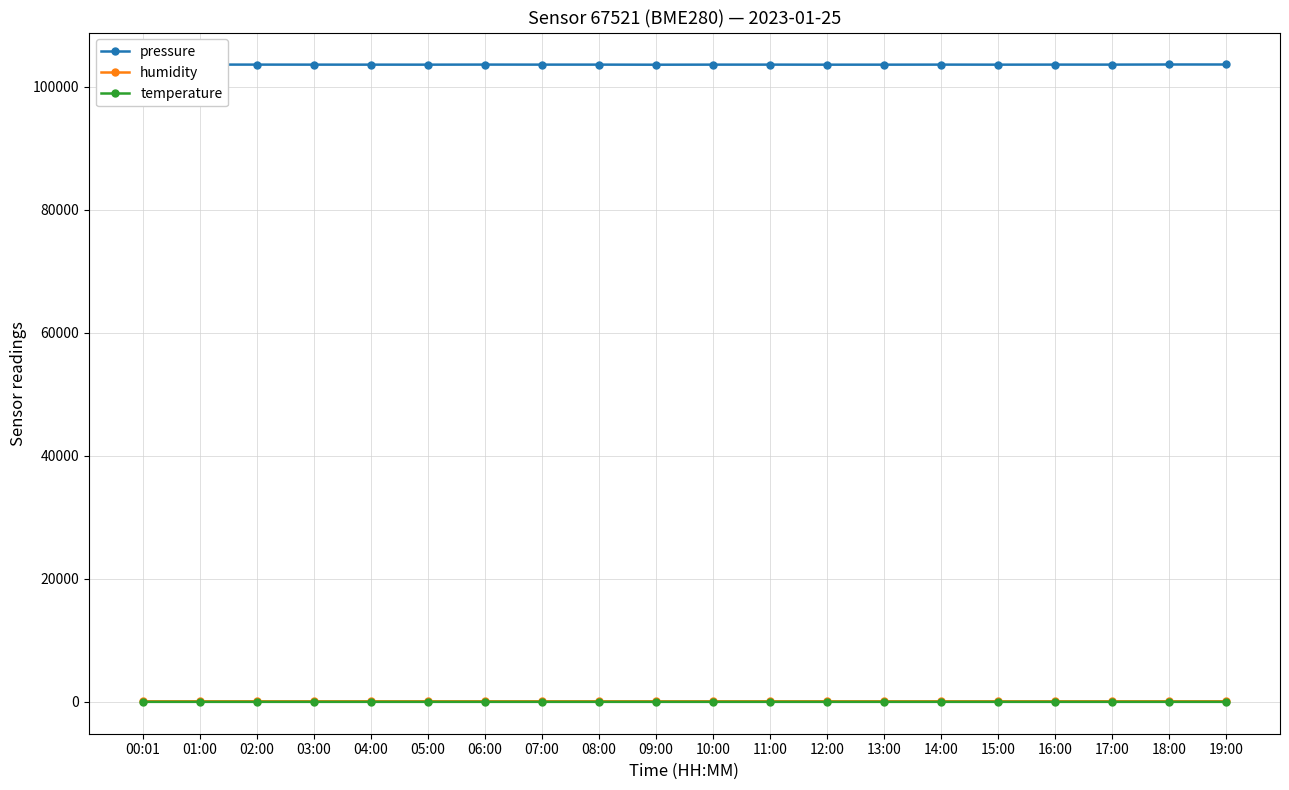

What position from the left is 16:00?

17